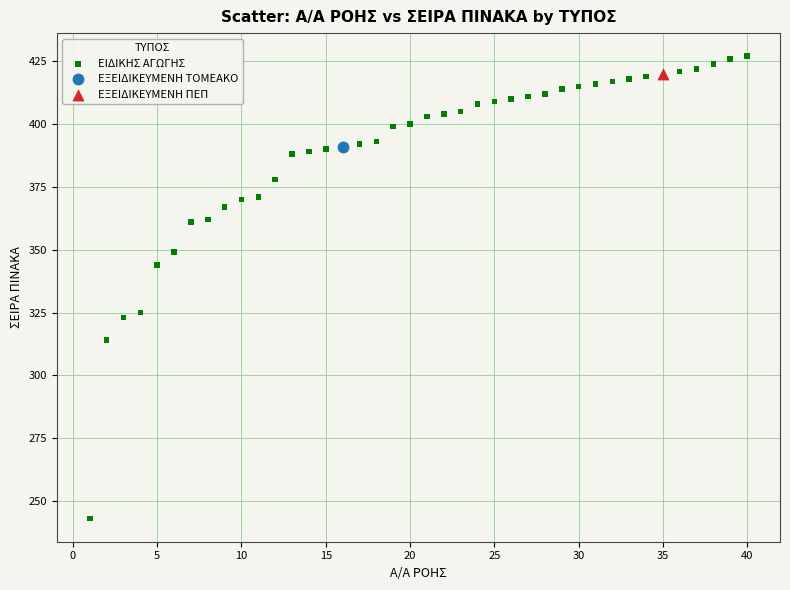

What are all the series names shown in the legend?

ΕΙΔΙΚΗΣ ΑΓΩΓΗΣ, ΕΞΕΙΔΙΚΕΥΜΕΝΗ ΤΟΜΕΑΚΟ, ΕΞΕΙΔΙΚΕΥΜΕΝΗ ΠΕΠ